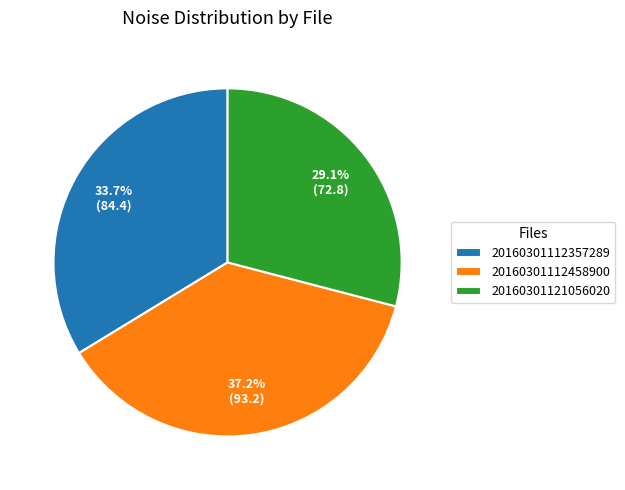

What is the largest slice in the pie chart?

20160301112458900